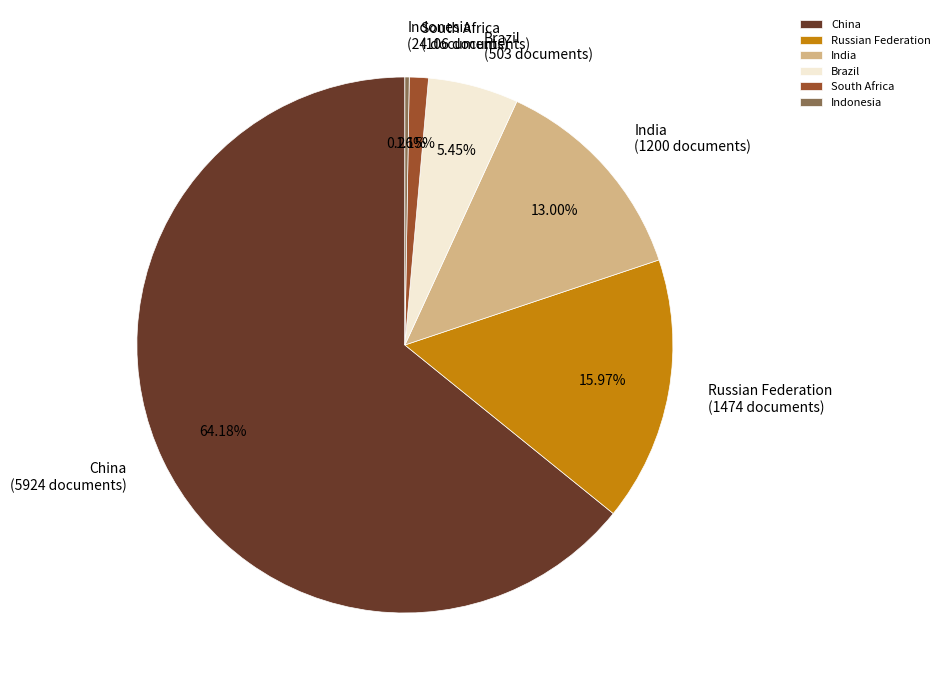

Is there a majority slice in this chart?

Yes